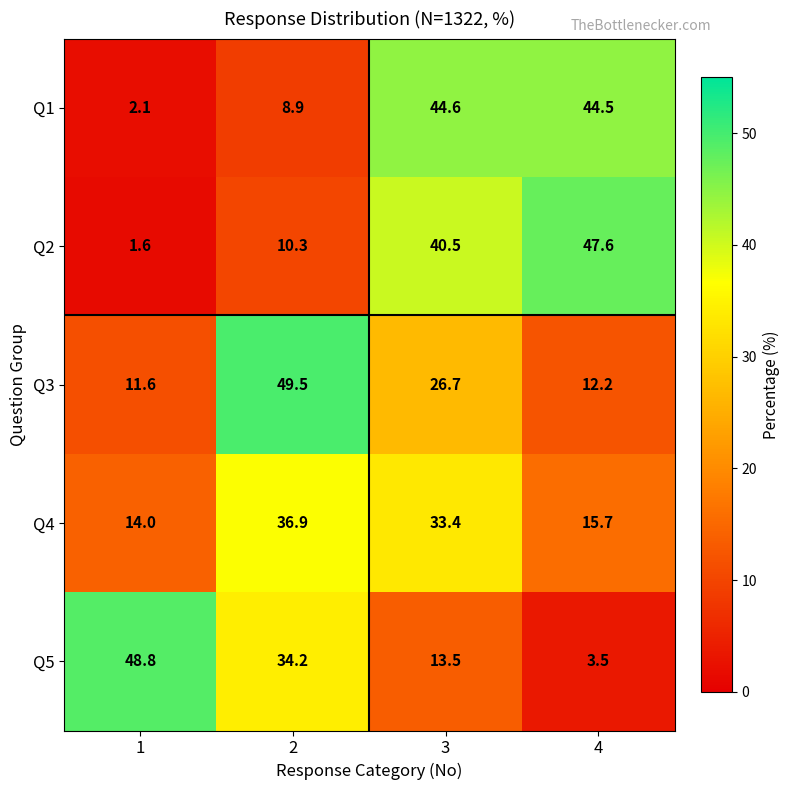

What is the maximum value shown in the chart?

49.5